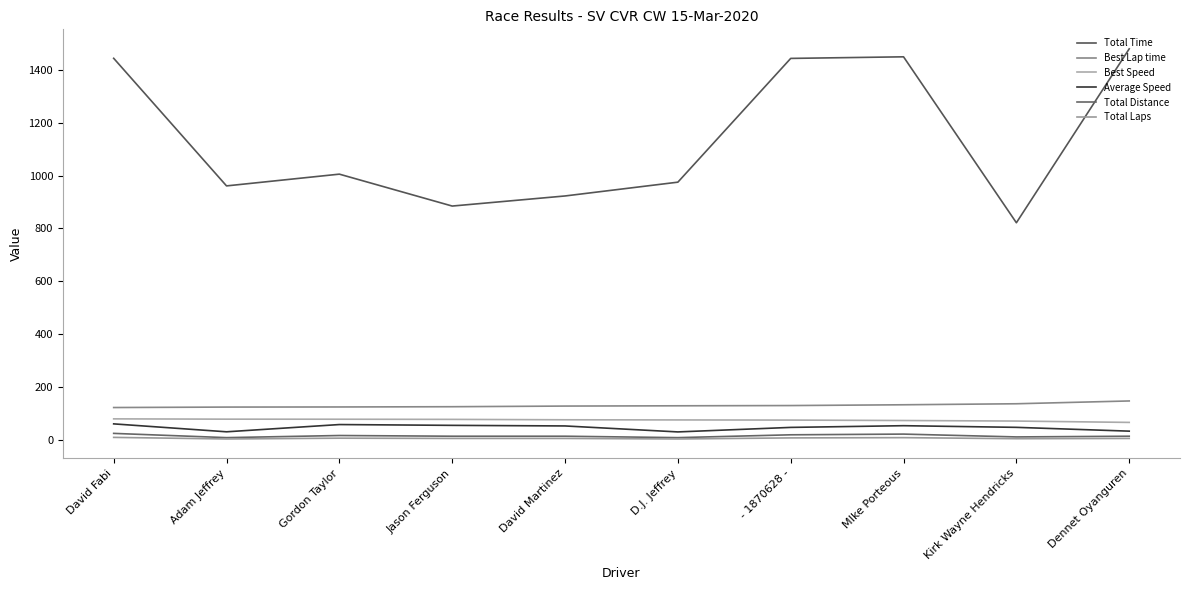

Does the chart have visible grid lines?

No